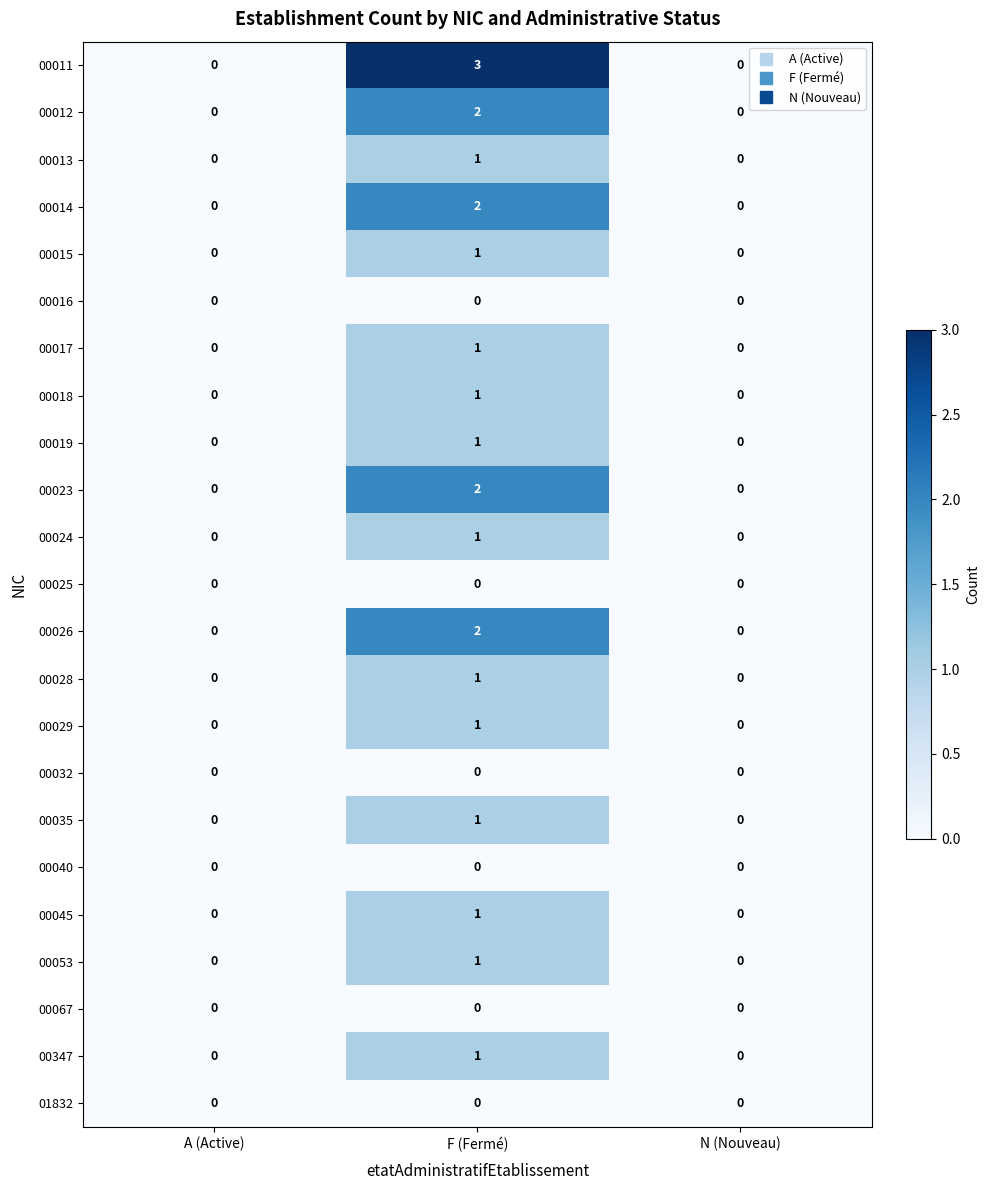

How many positive values does the 00012 series have?

1